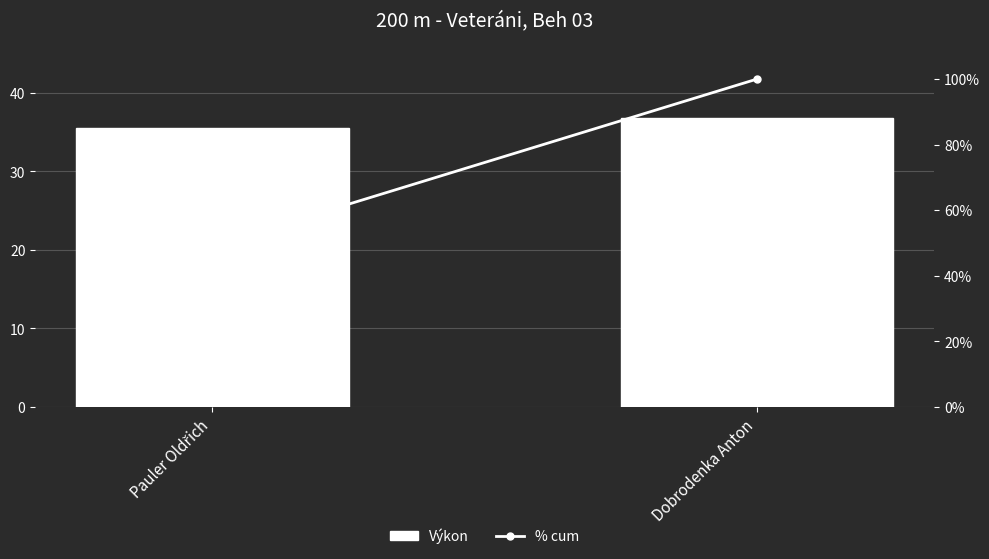

What is the label of the 2nd bar from the left?

Dobrodenka Anton